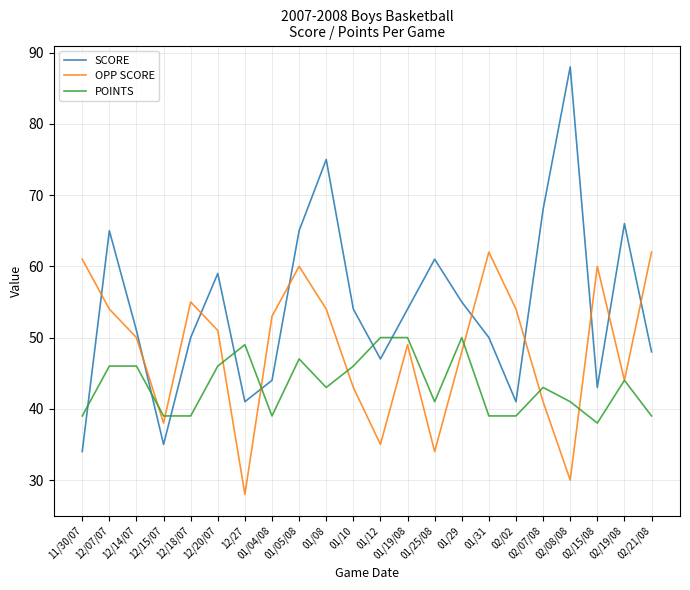

Does the chart have visible grid lines?

Yes